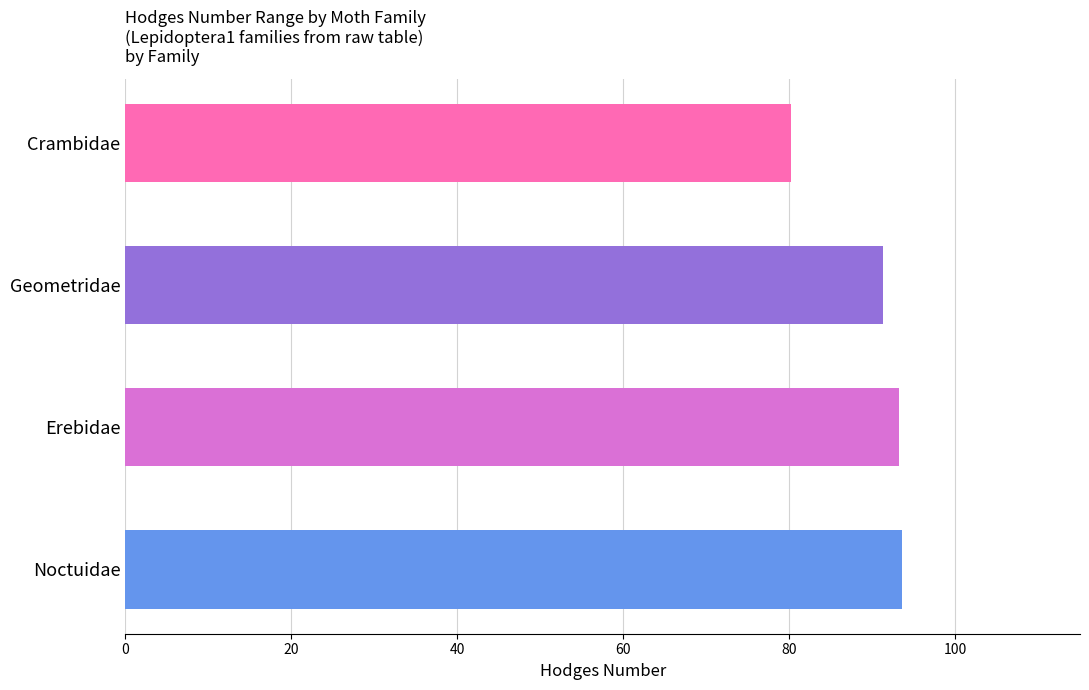

What is the maximum value shown in the chart?

93.5